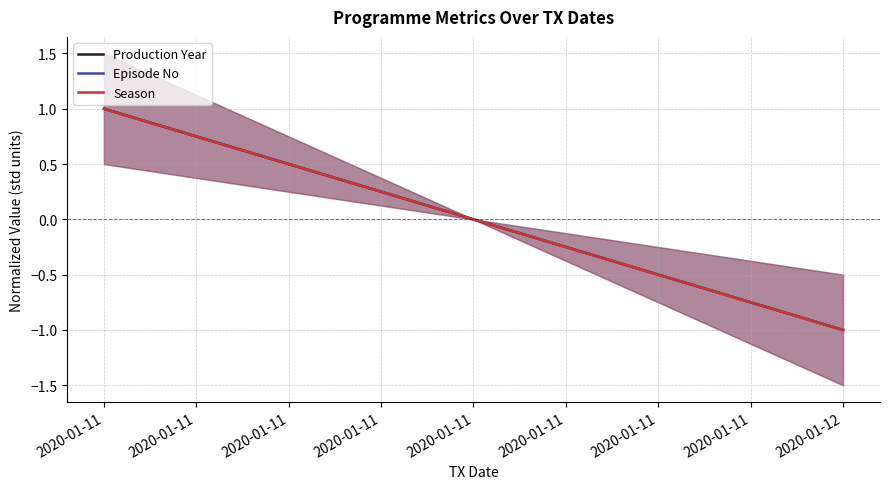

Count the number of data series in this chart.

3